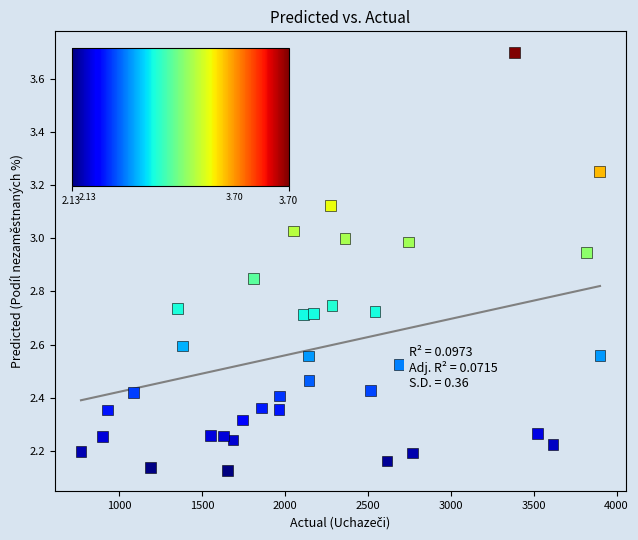

What is the range of X values (max minus min)?

3131.0